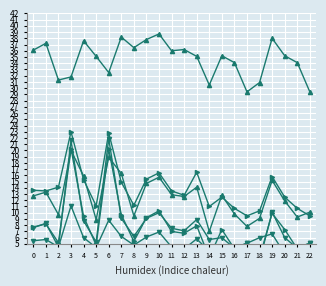

What is the value of the col_16 point at the 14th from the left?

5.8